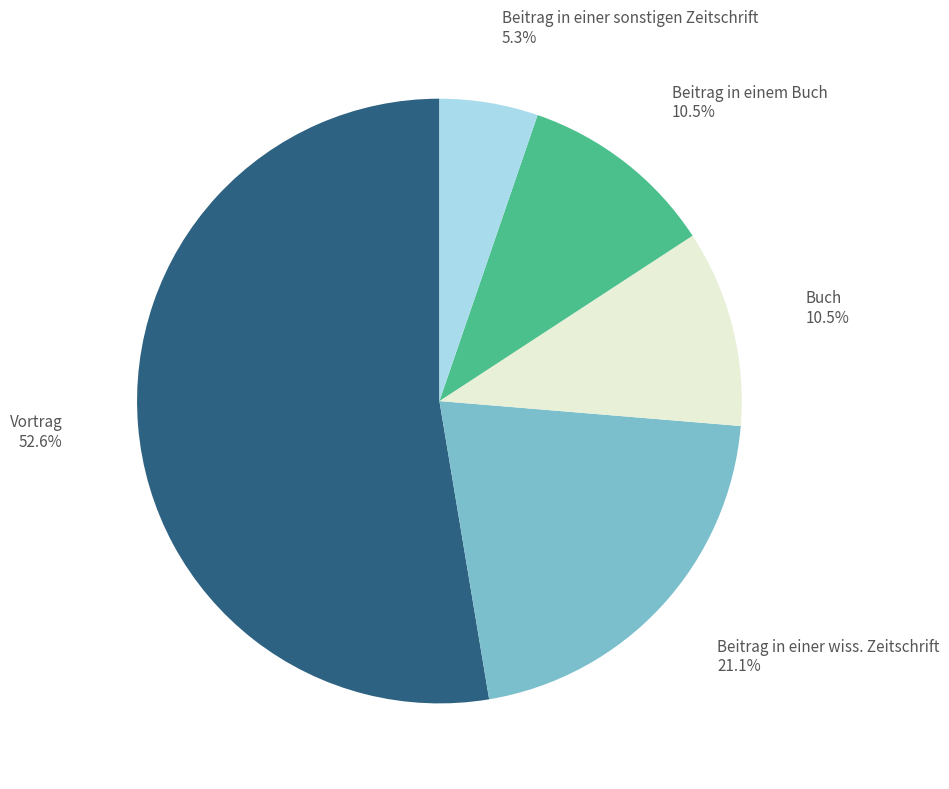

Which slice represents more than half of the pie?

Vortrag